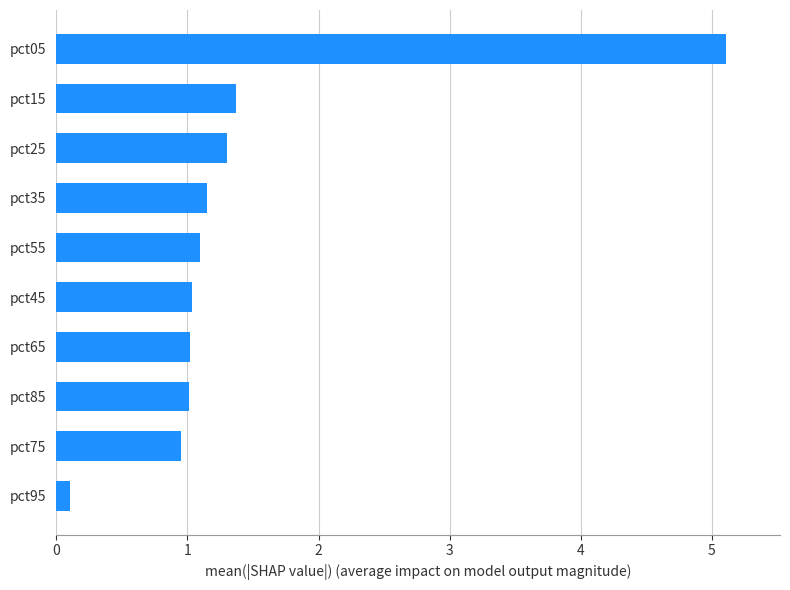

At which category does the chart reach its peak across all series?

pct05